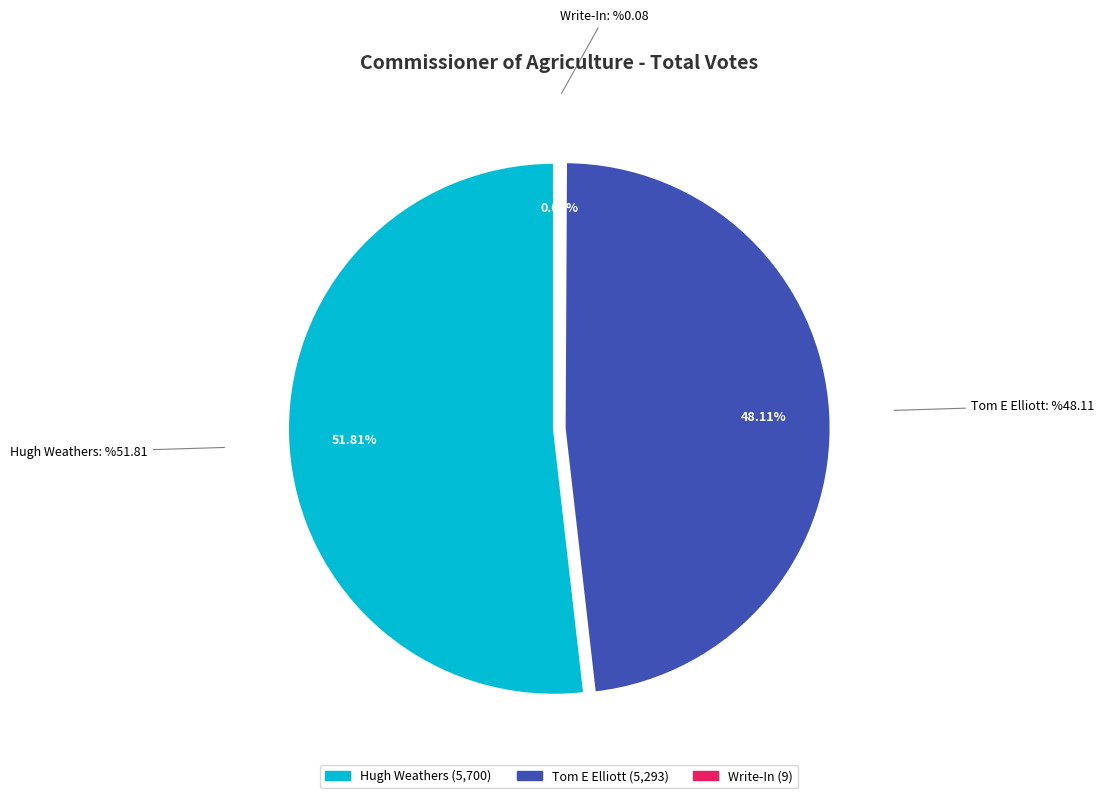

Which slice is the largest?

Hugh Weathers